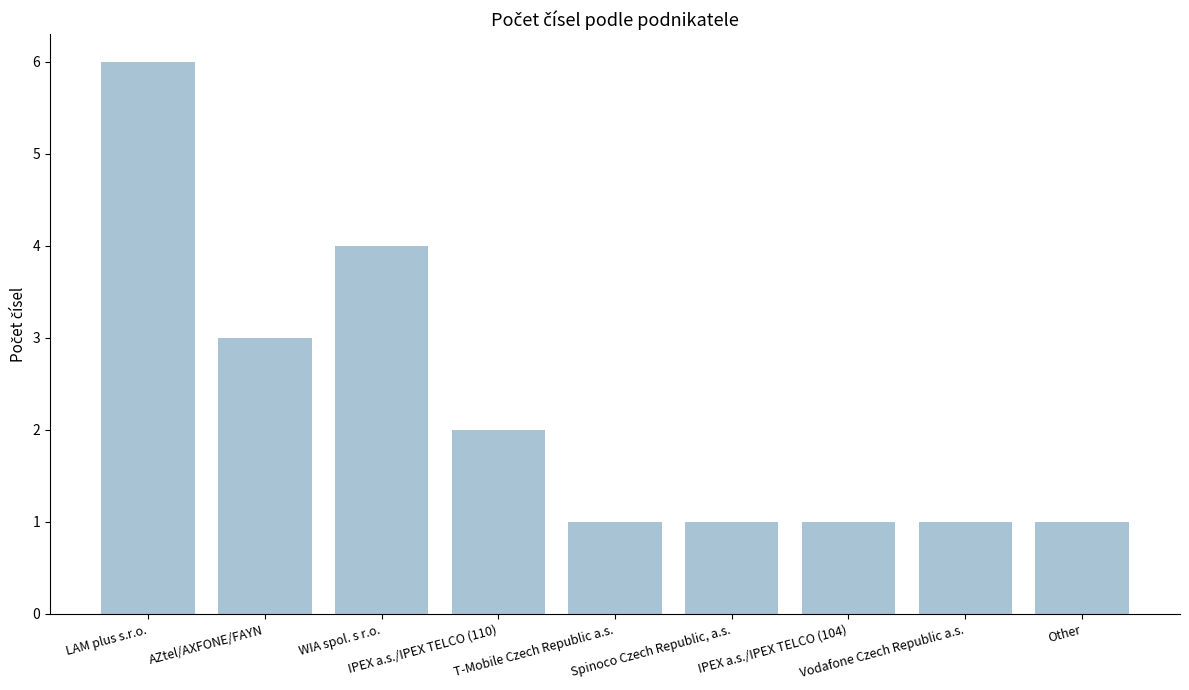

True or false: the data shows 8 at LAM plus s.r.o..

False